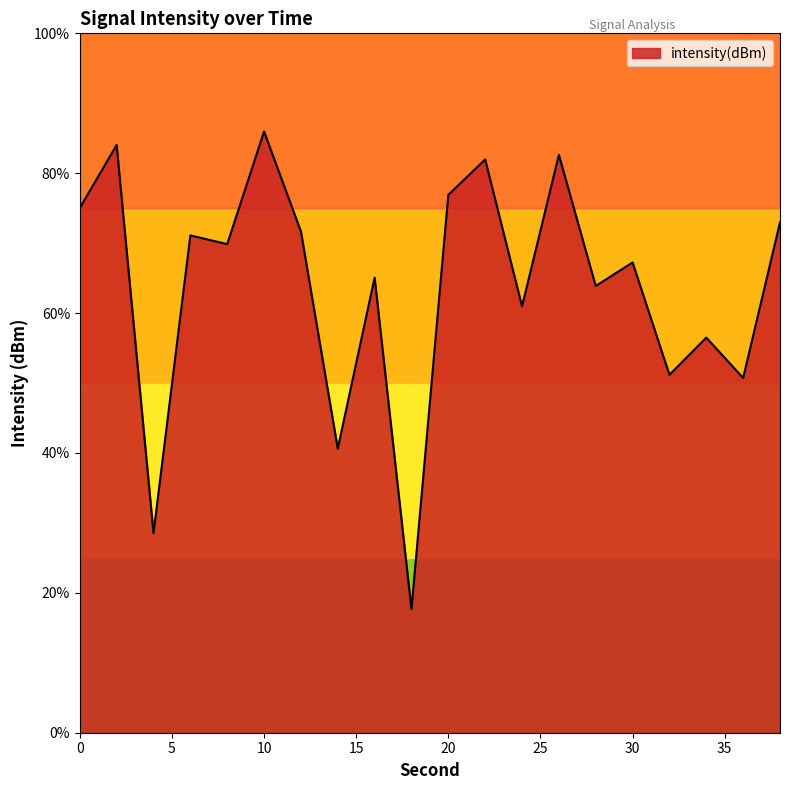

What is the greatest value displayed?

86.0